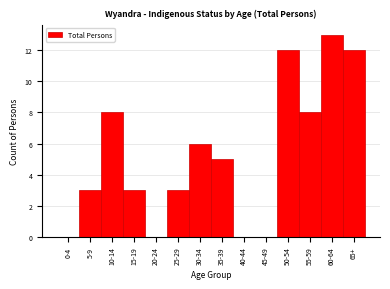

Reading left to right, list all the values displayed in this chart.

0-4=0	5-9=3	10-14=8	15-19=3	20-24=0	25-29=3	30-34=6	35-39=5	40-44=0	45-49=0	50-54=12	55-59=8	60-64=13	65+=12